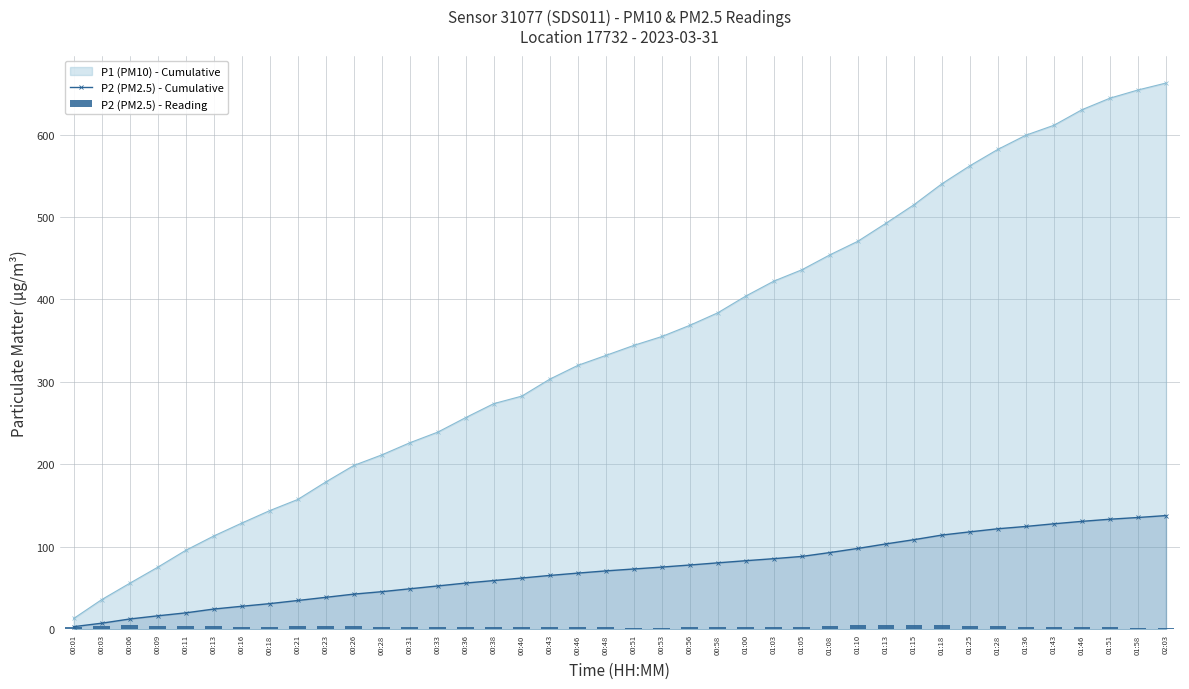

How many data points in P2 (PM2.5) - Cumulative are above 73?

20